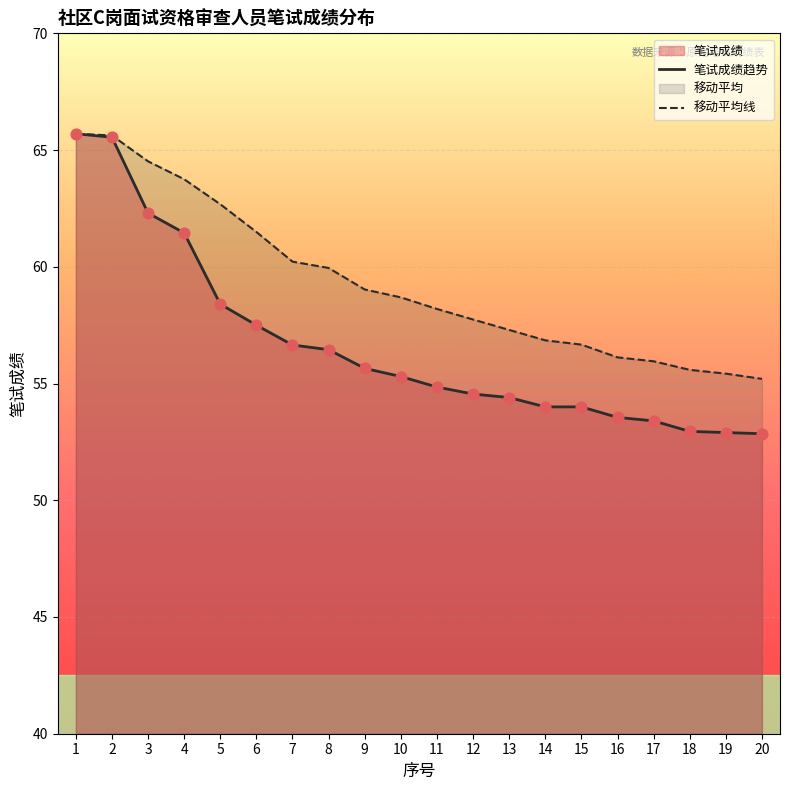

At how many categories does at least one series exceed 57?

13